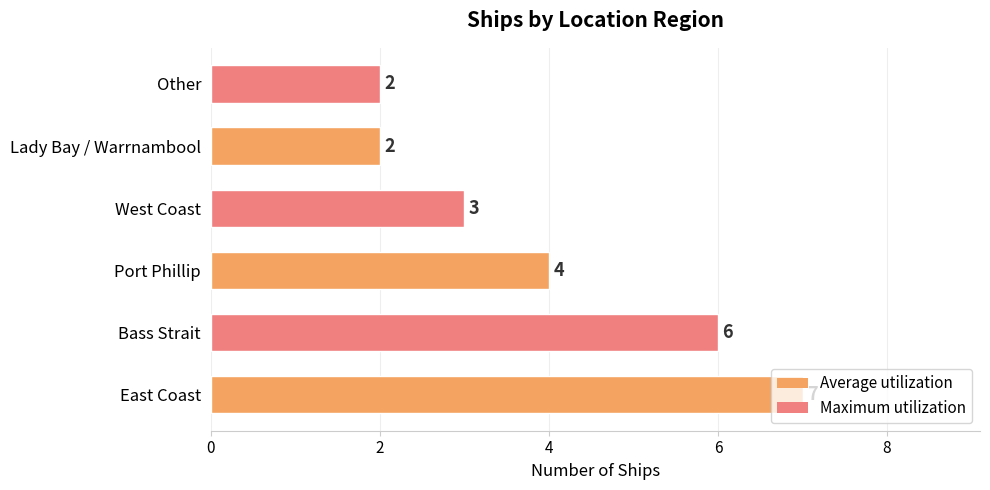

What is the ratio of the value at Port Phillip to the value at Bass Strait?

0.7